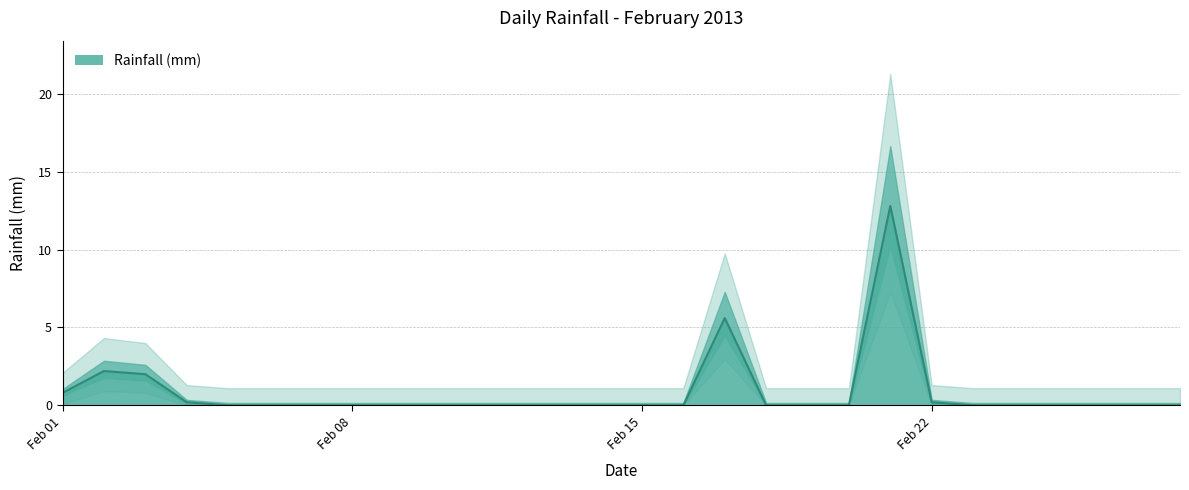

Is it true that the value at 2013-02-28 is 4.9?

False